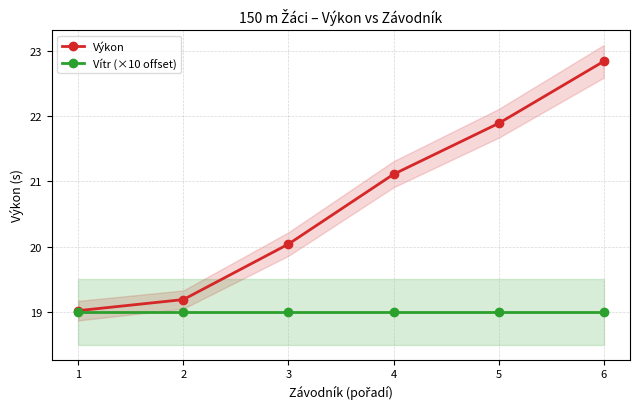

What are all the series names shown in the legend?

Výkon, Vítr (×10 offset)